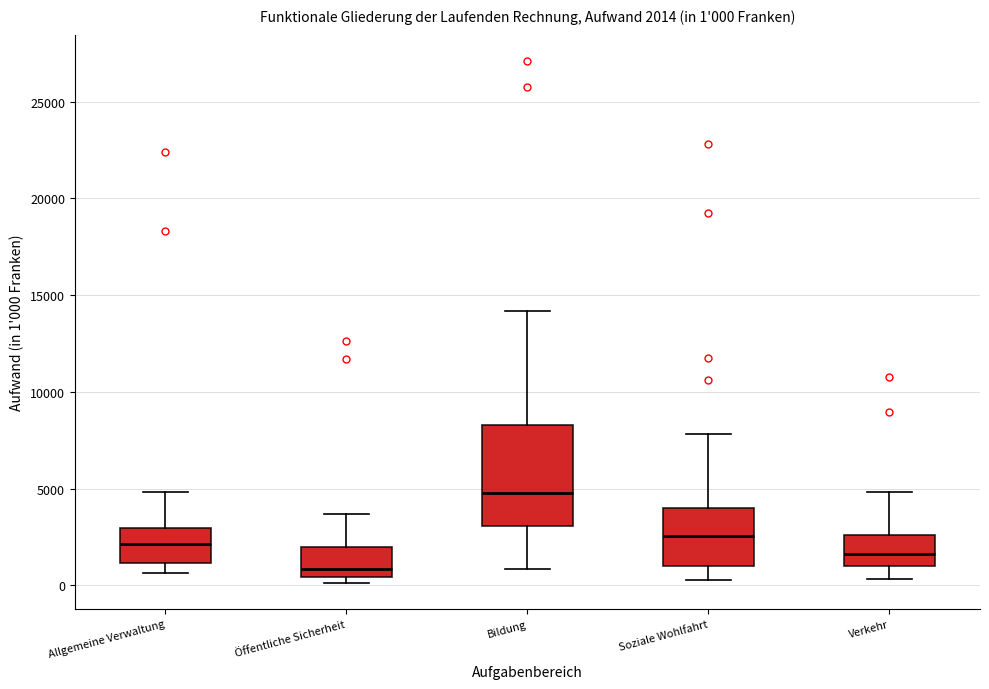

Comparing the boxes themselves (not the whiskers), which one is the tallest?

Bildung